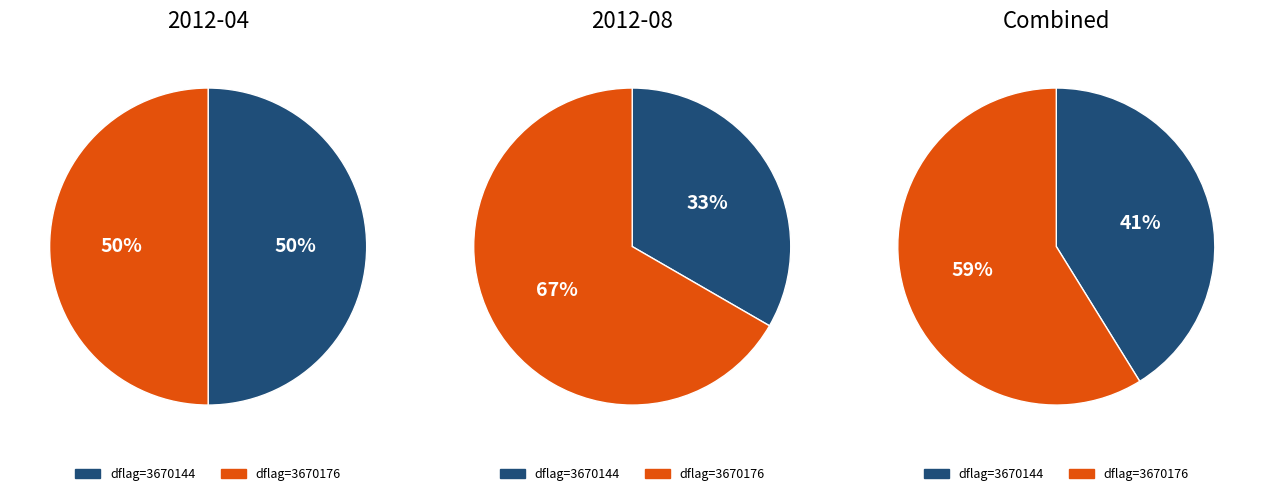

How many segments does this pie chart have?

2